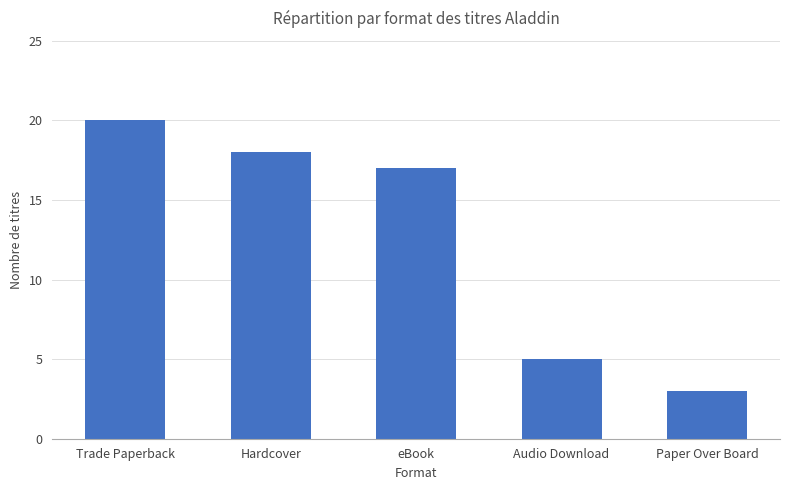

Which category has the highest value across all series?

Trade Paperback